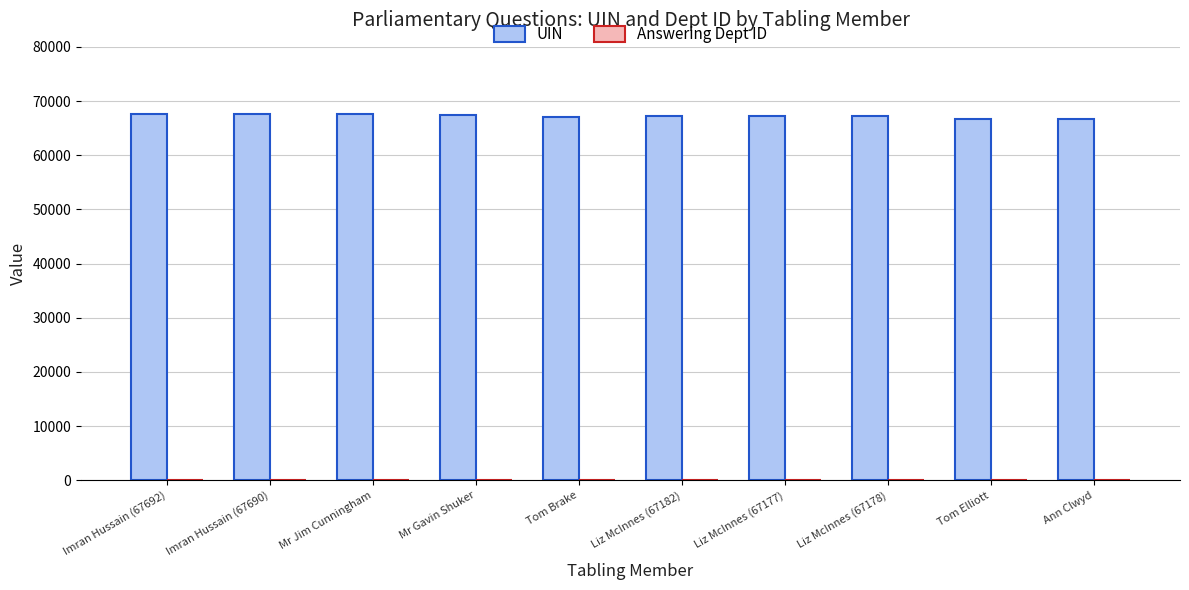

What is the sum of the UIN values at Ann Clwyd and Tom Brake?

133738